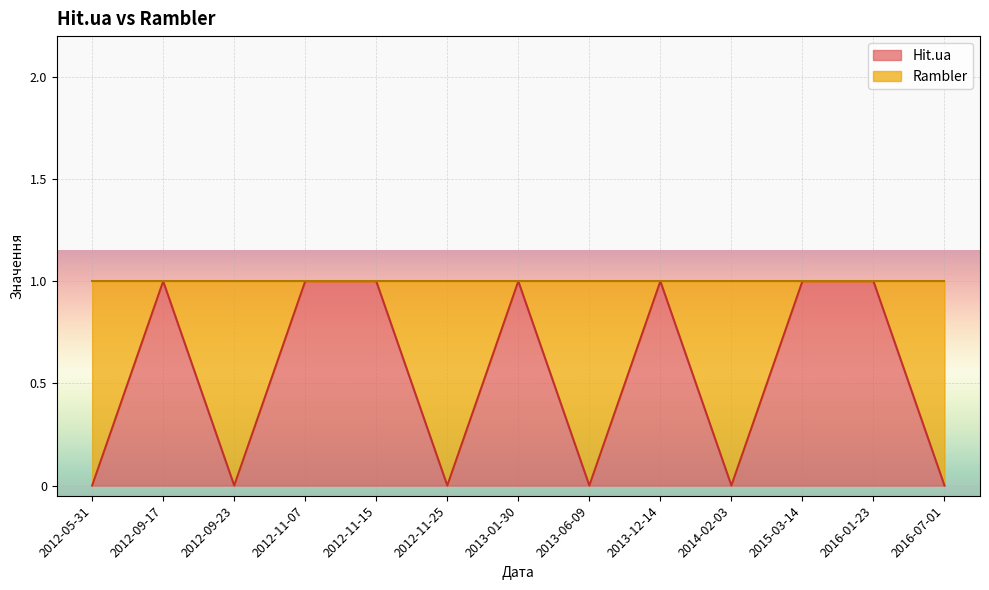

What is the value of the 7th point from the left?

1